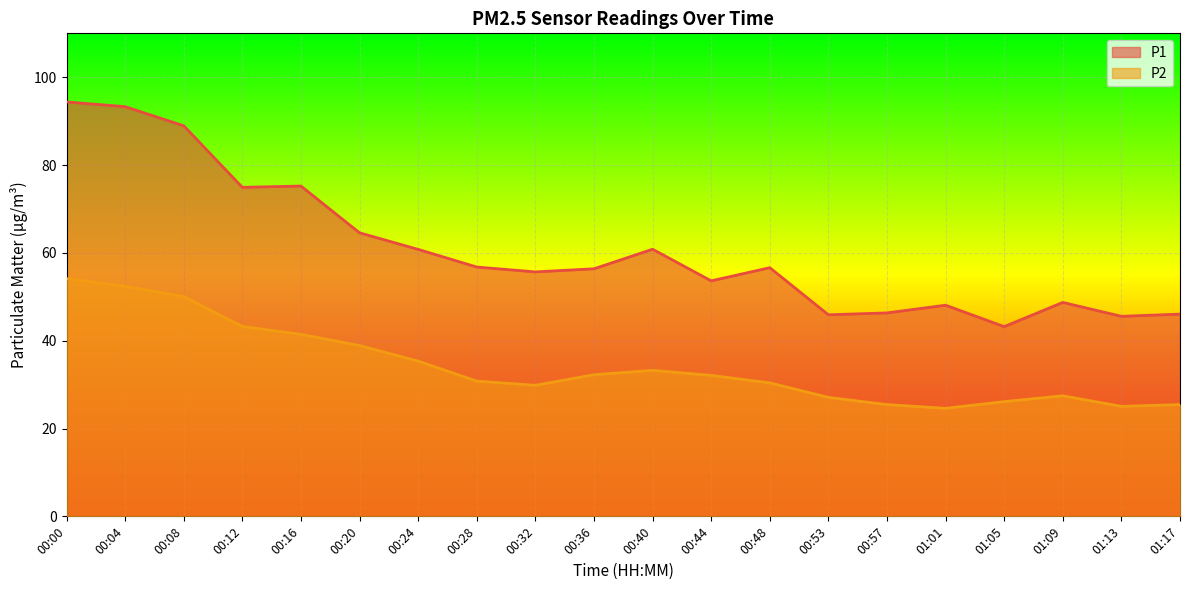

Is it true that P2 equals 54.1 at 00:00?

True